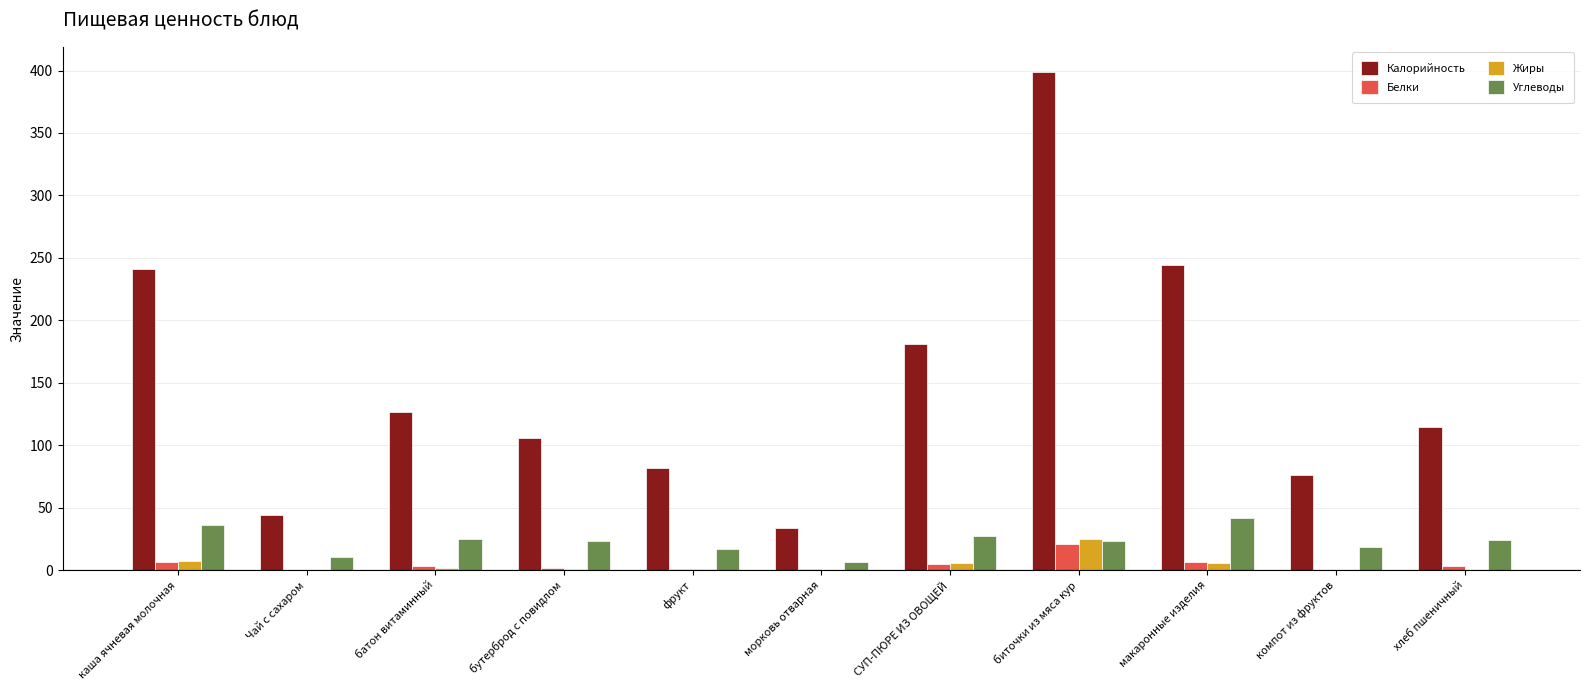

Which series has the largest total across all categories?

Калорийность